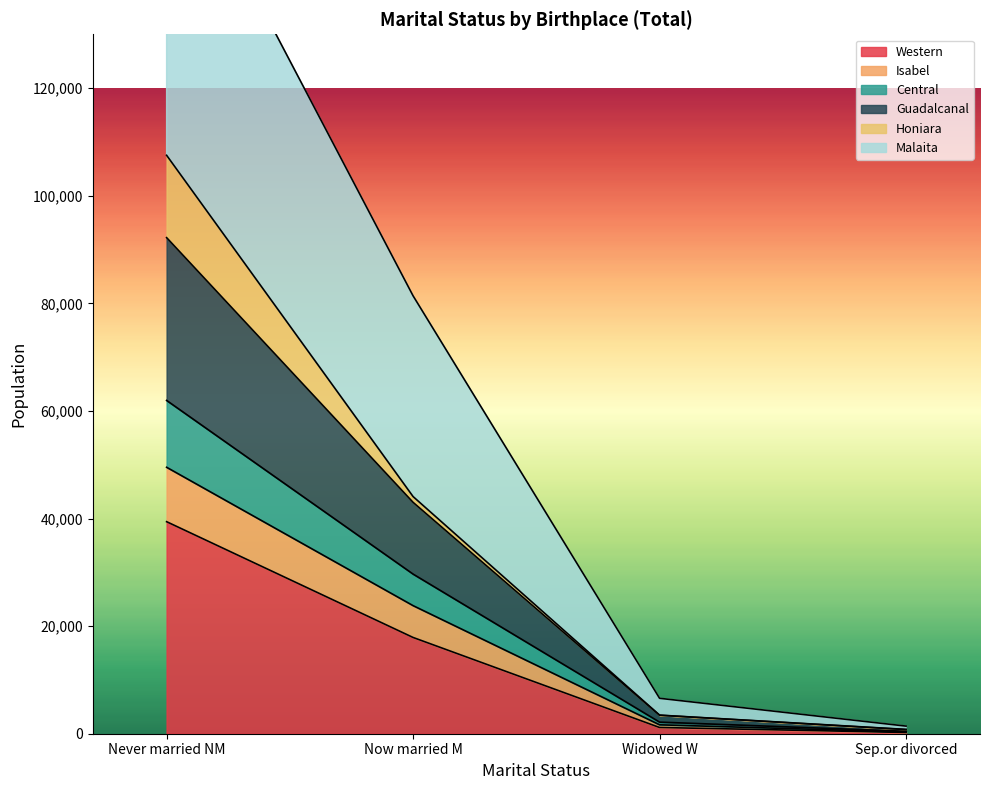

True or false: Western has a value of 39410 at Never married NM.

True